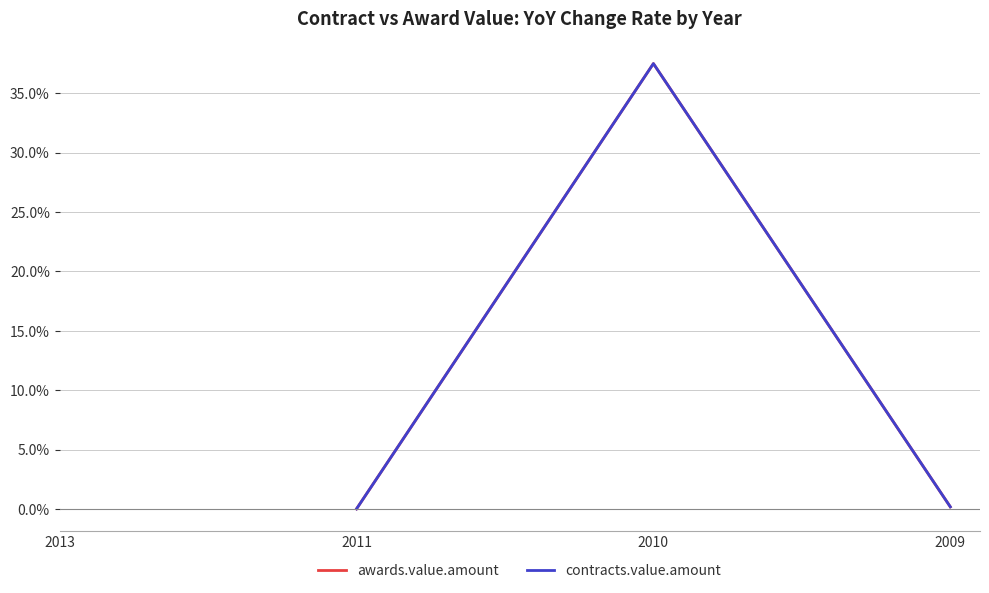

Between 2009 and 2010, which is larger?

2010